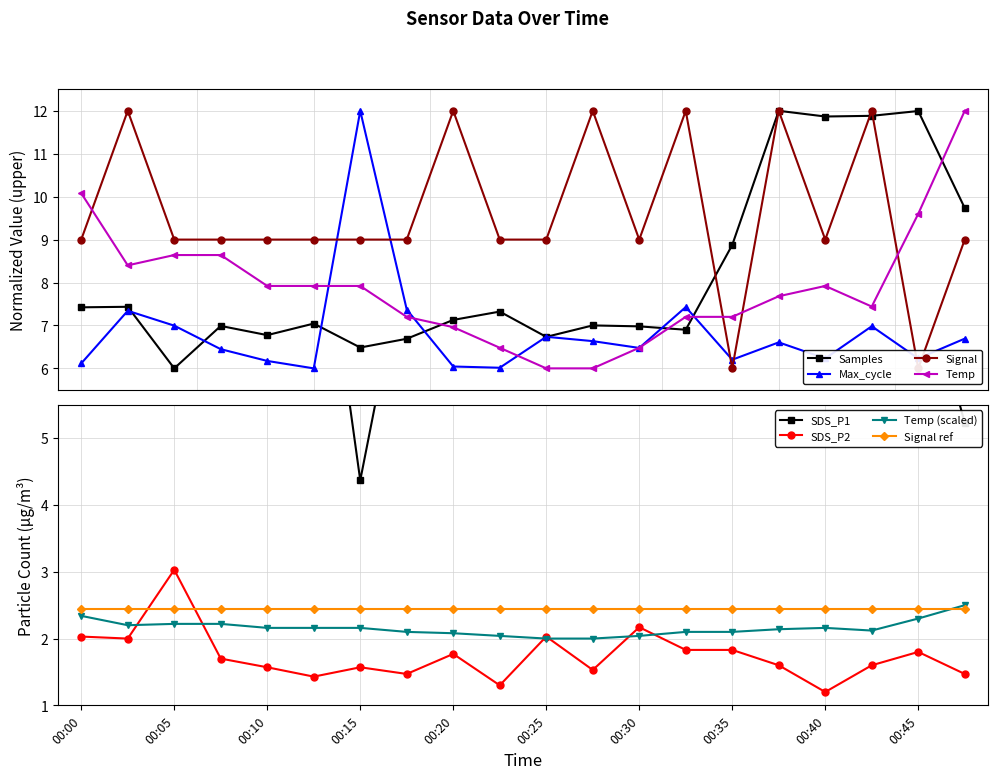

Is the value of Samples at 00:00 greater than the value of SDS_P1 at 00:37?

No